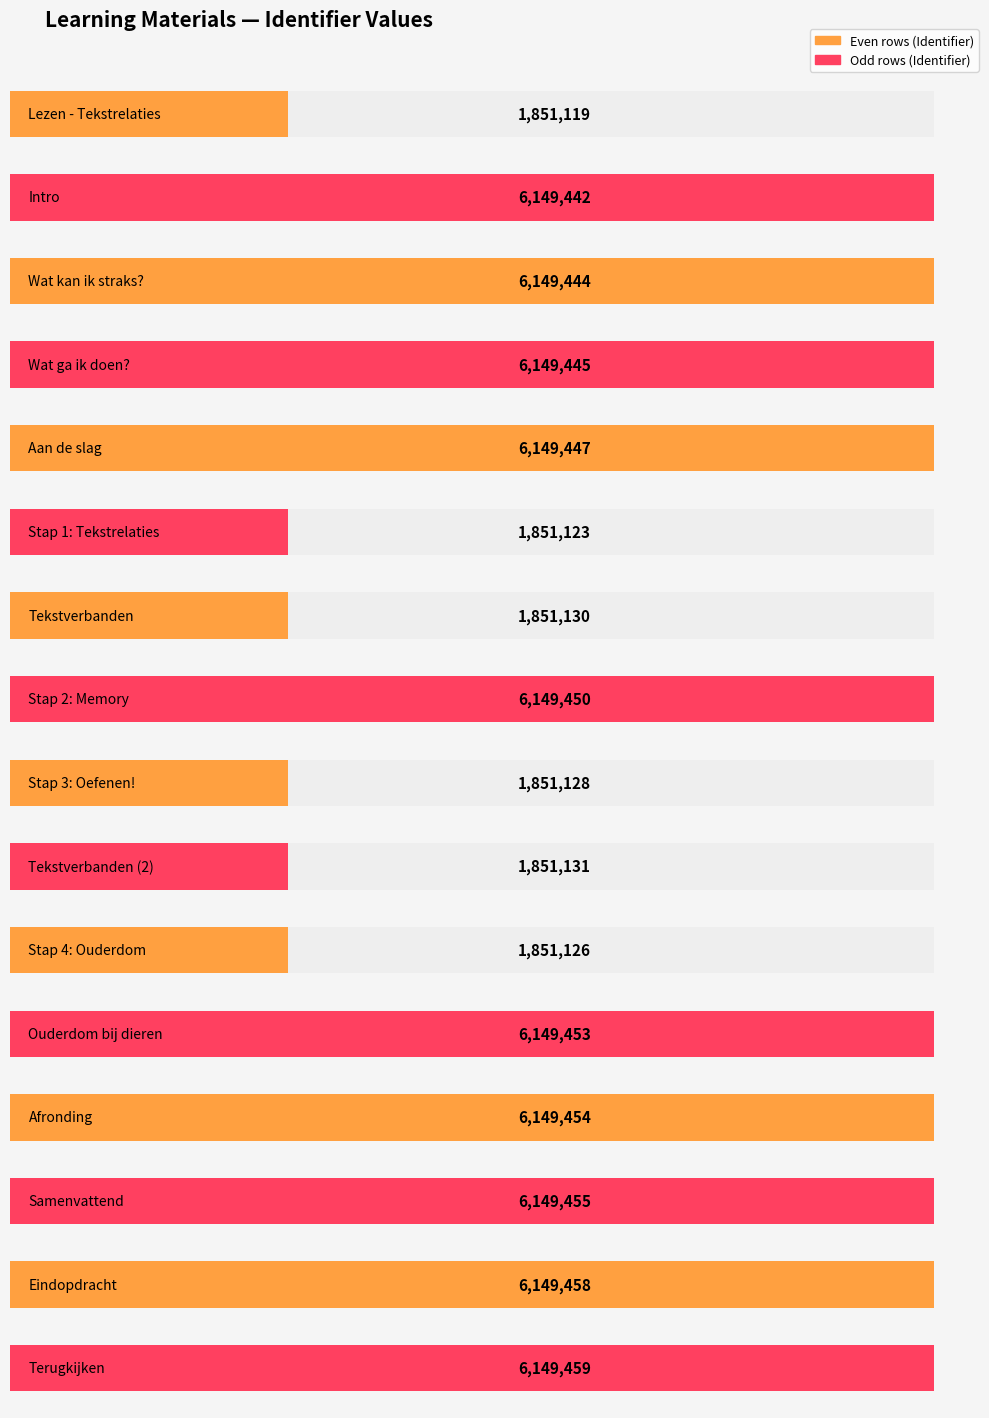

What is the label of the 2nd bar from the right?

Eindopdracht